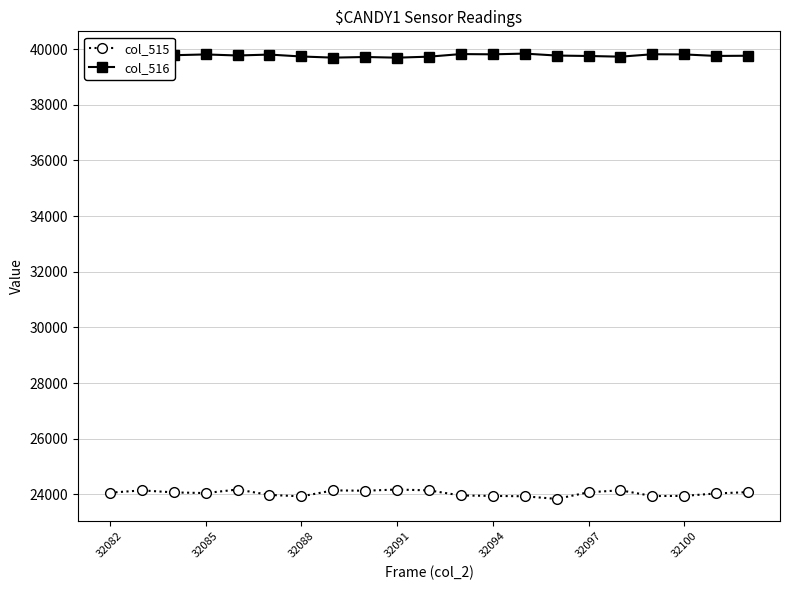

What is the value of the col_516 point at the 6th from the left?

39804